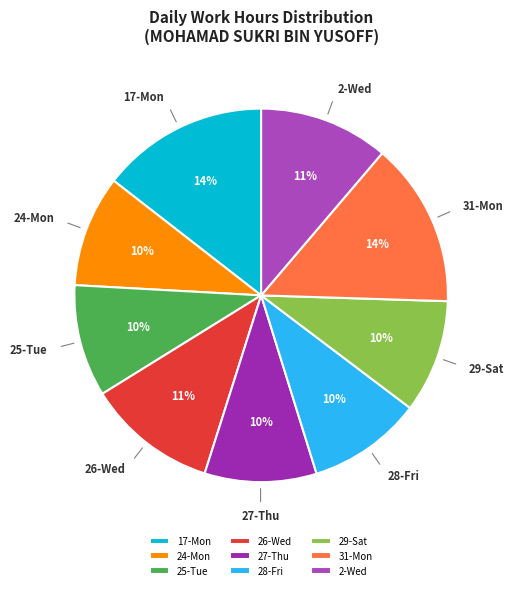

What is the ratio of the value at 25-Tue to the value at 29-Sat?

1.0